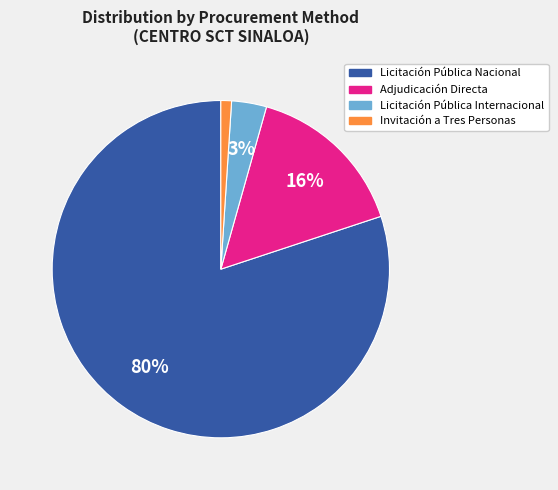

How many segments does this pie chart have?

4